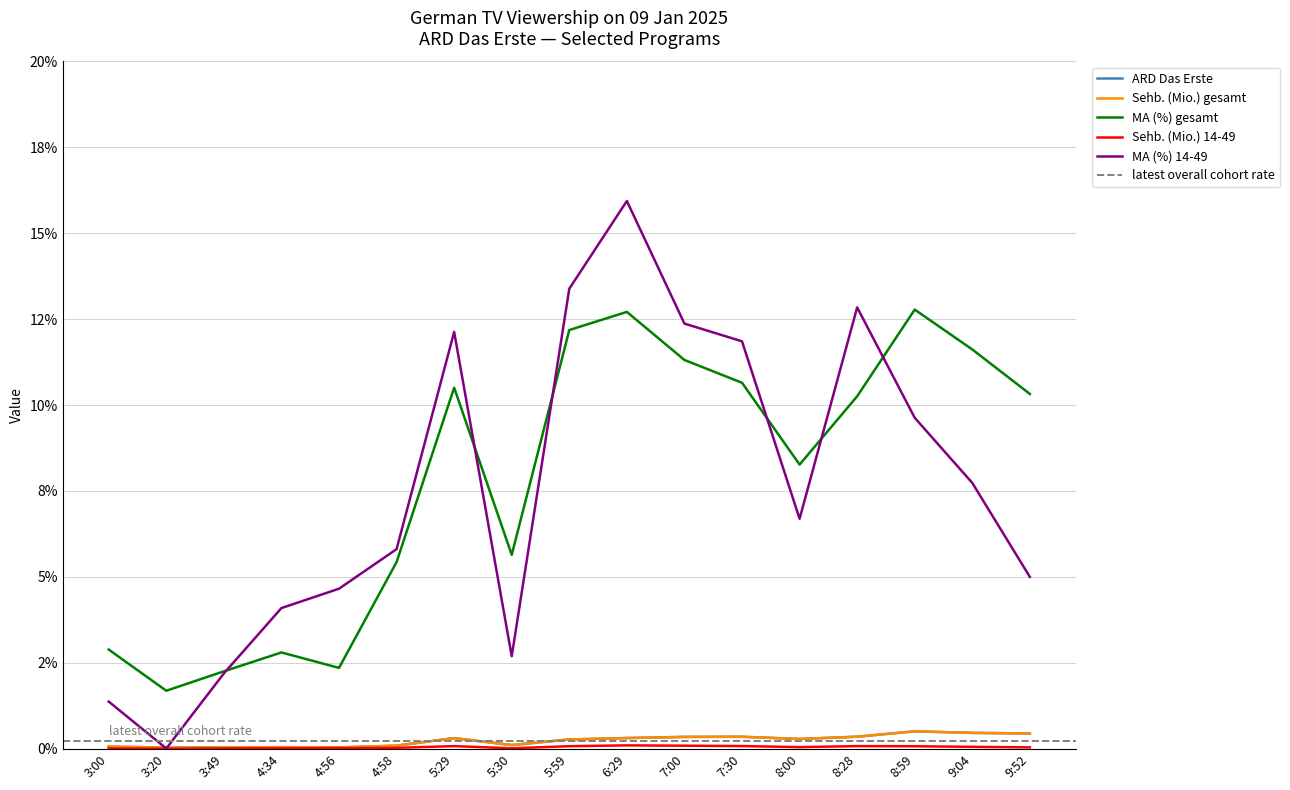

Count the number of categories in the chart.

17